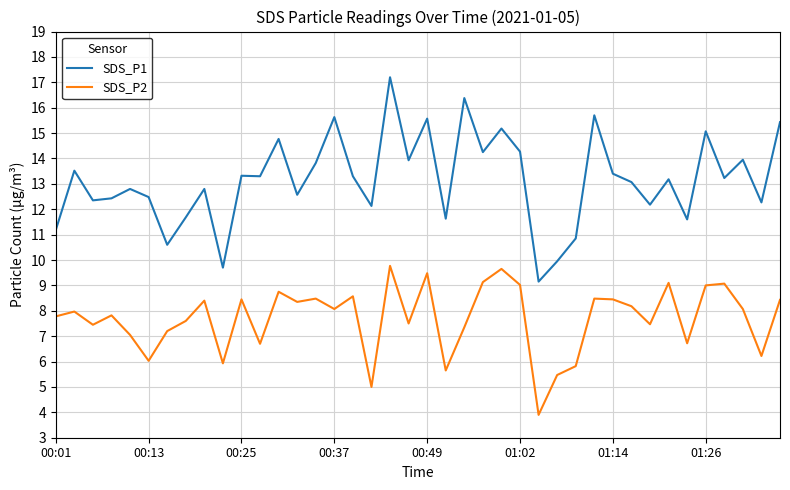

Which series has the largest range (max minus min)?

SDS_P1